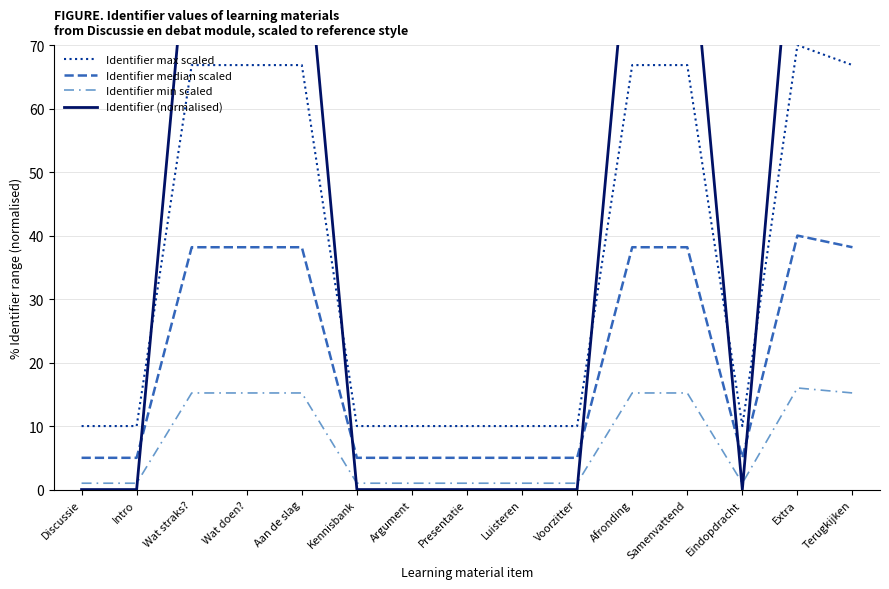

What is the total value across all series at Afronding?

215.0